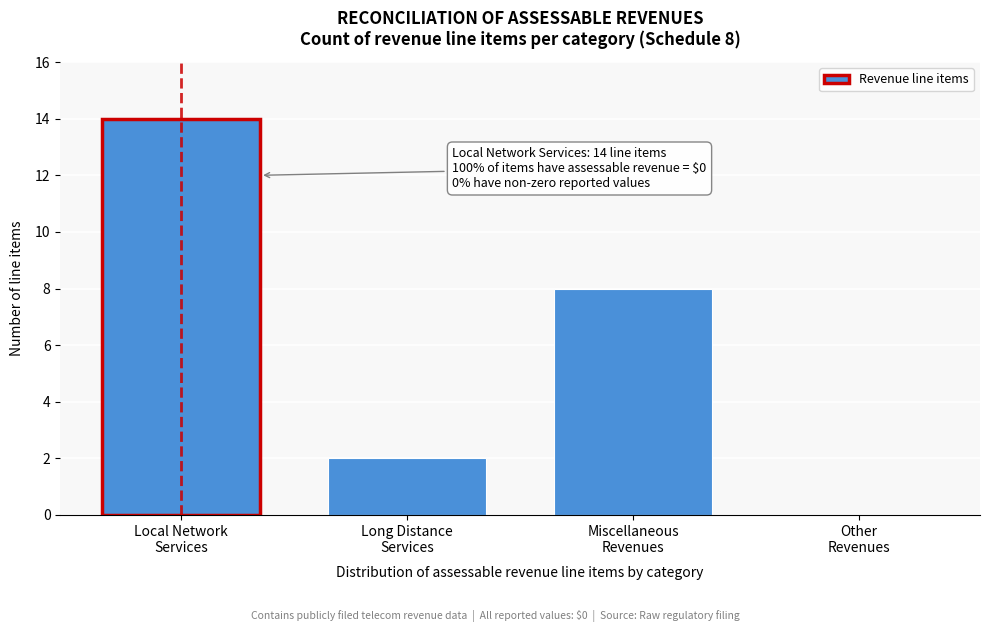

What is the sum of all values?

24